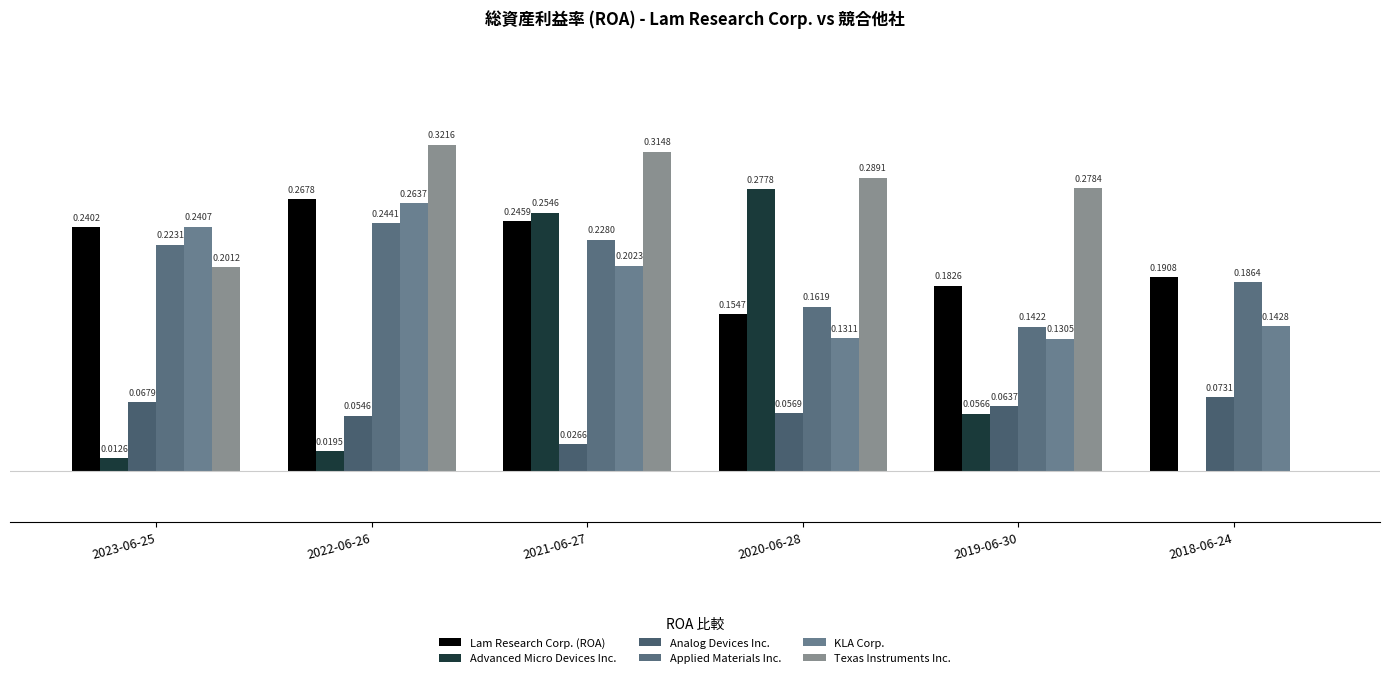

Which category has the lowest value across all series?

2018-06-24